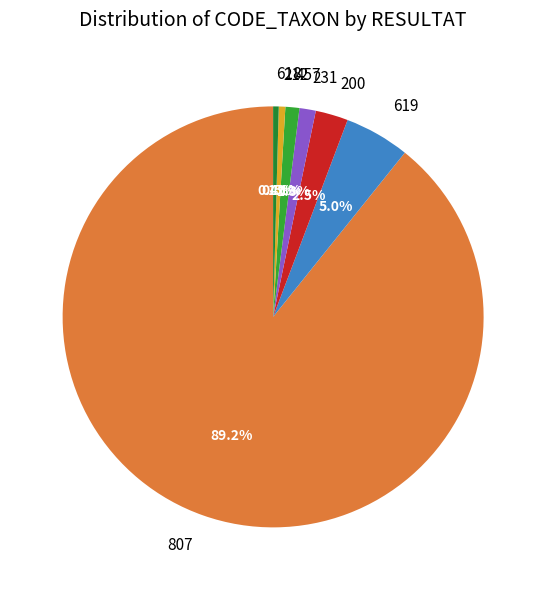

Approximately how many times larger is the value at 212 compared to 231?

0.4